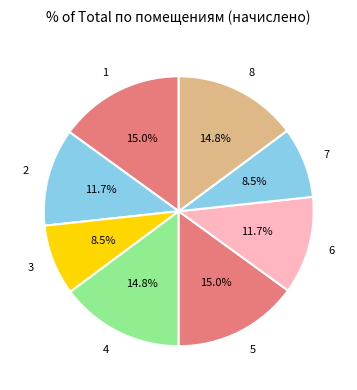

Which has a higher value, 7 or 6?

6